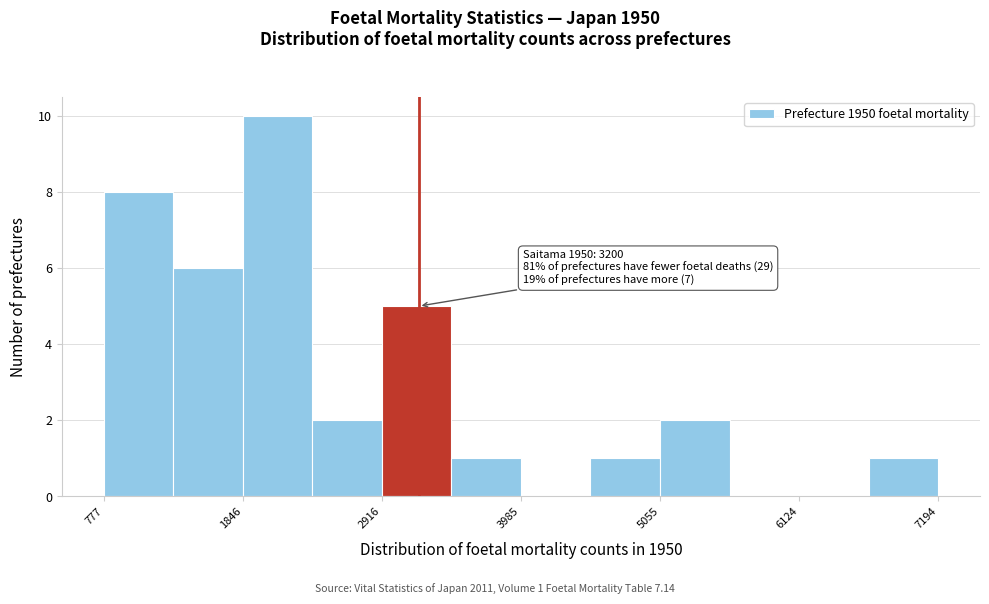

Around what value on the x-axis is the tallest bar? Give the approximate position of its centre, as read against the axis.

2200